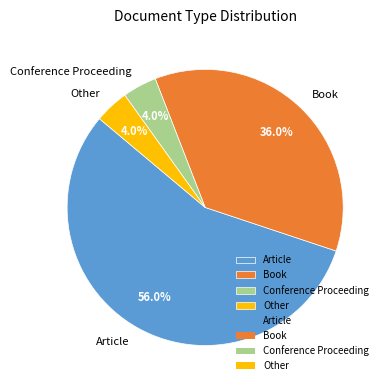

How many slices are in this pie chart?

4